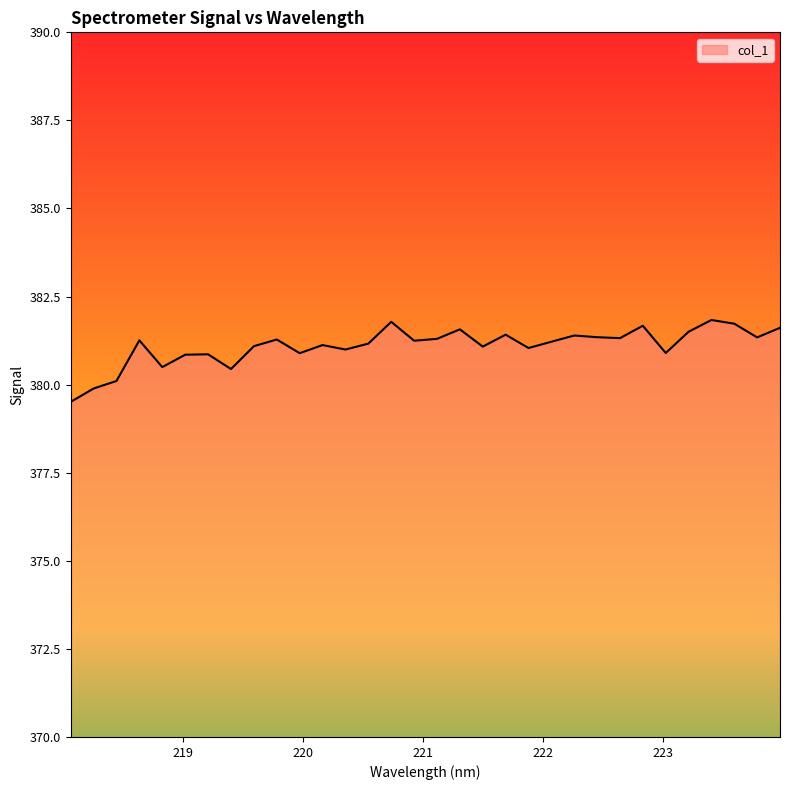

How many lines are shown in the chart?

1